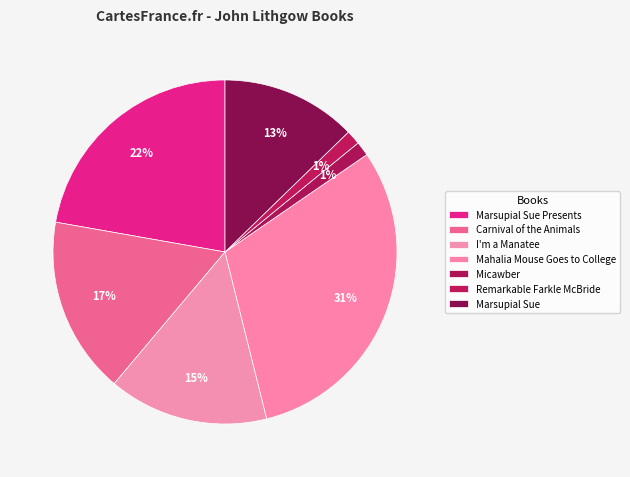

How many slices are in this pie chart?

7